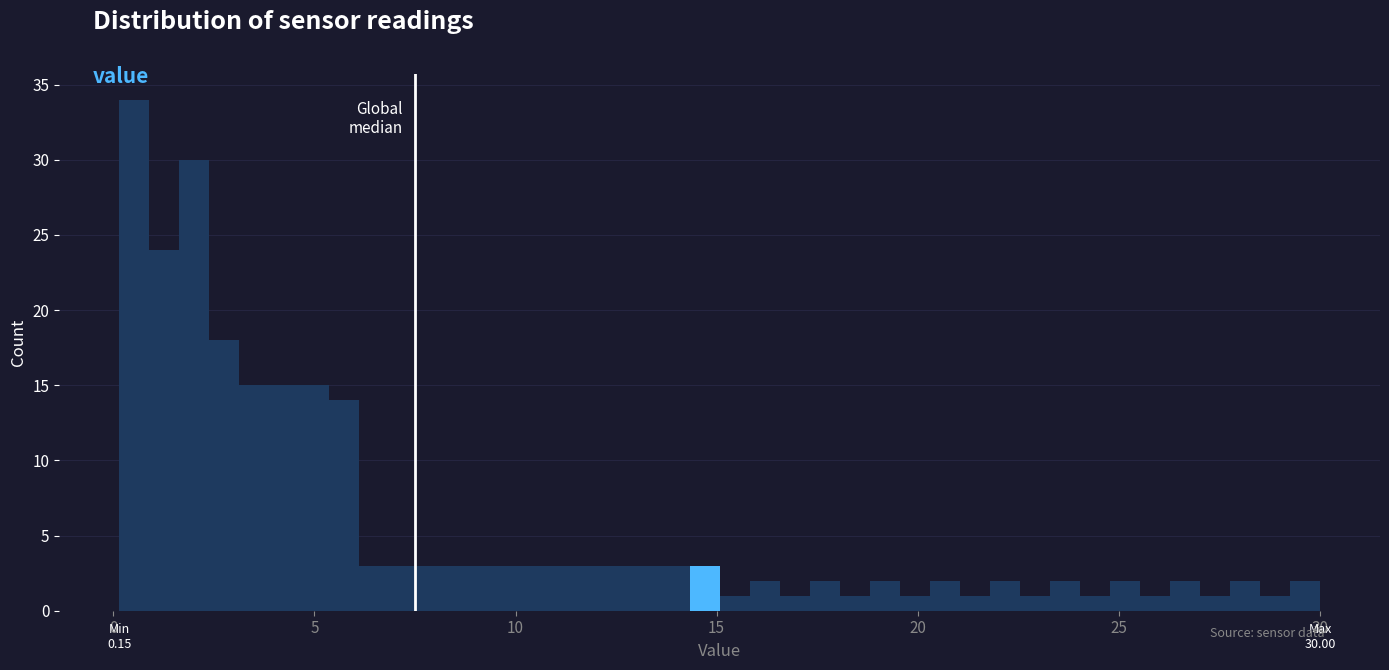

Read against the x-axis, roughly where is the centre of the tallest bar?

0.5